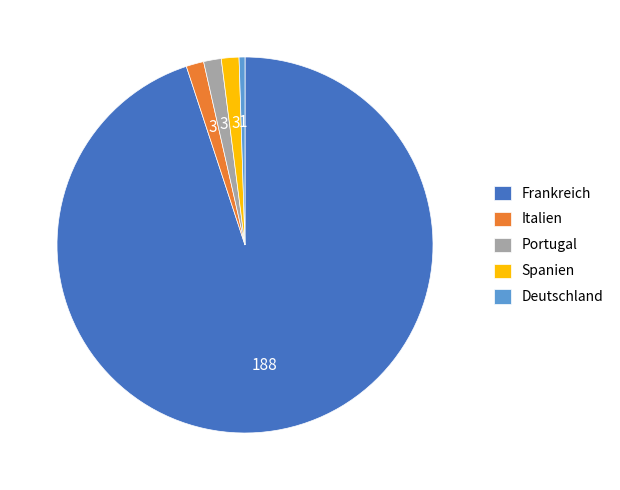

The Italien slice represents 2% of the pie. True or false?

True